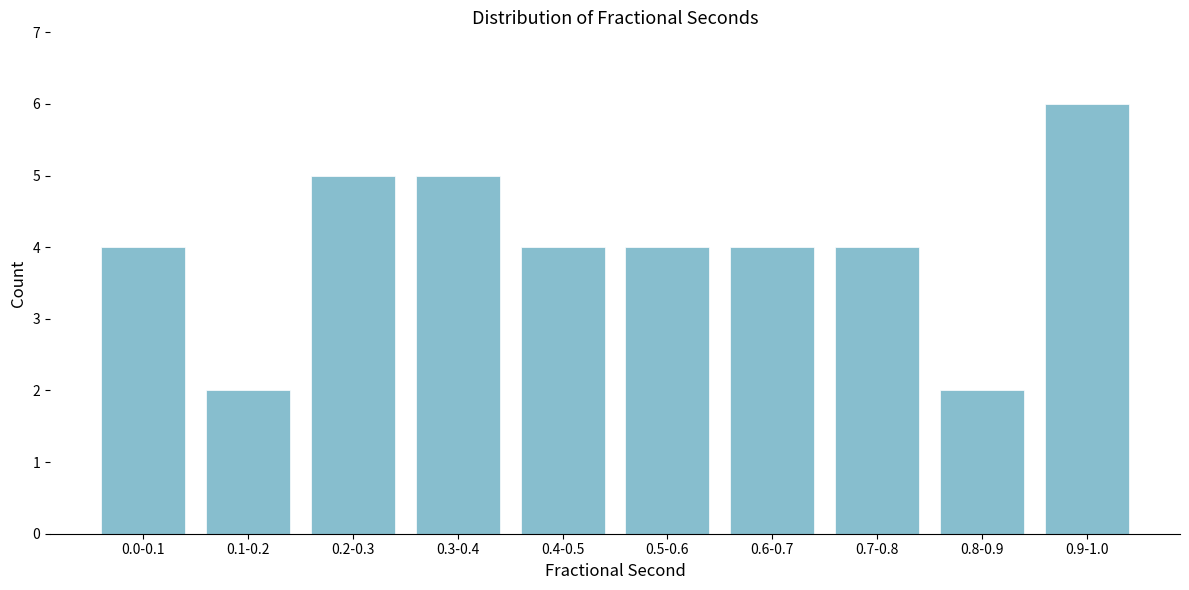

Reading left to right, transcribe all the data shown in this chart.

0.0-0.1=4	0.1-0.2=2	0.2-0.3=5	0.3-0.4=5	0.4-0.5=4	0.5-0.6=4	0.6-0.7=4	0.7-0.8=4	0.8-0.9=2	0.9-1.0=6